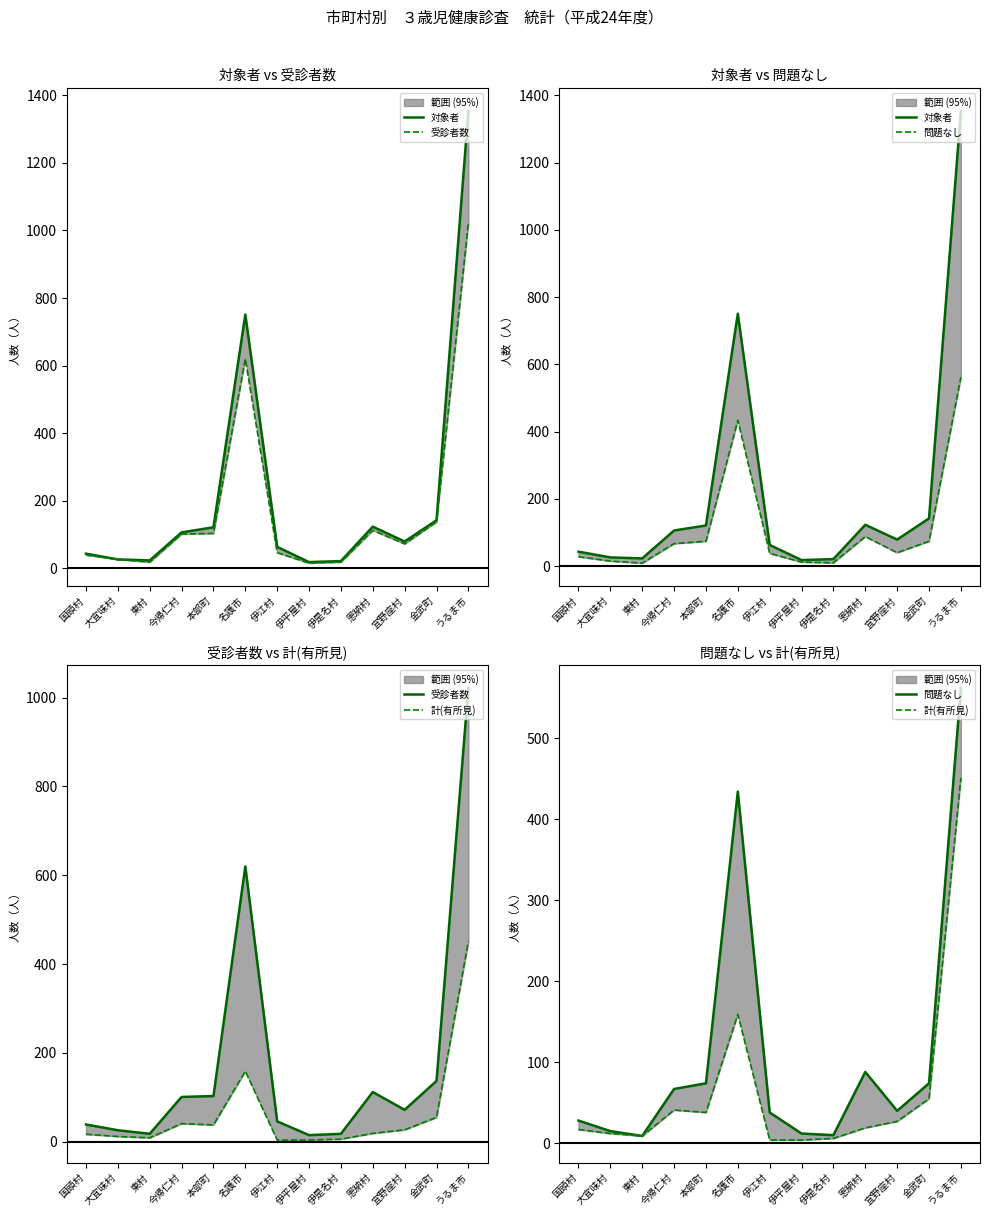

Is it true that 受診者数 equals 5 at 大宜味村?

False